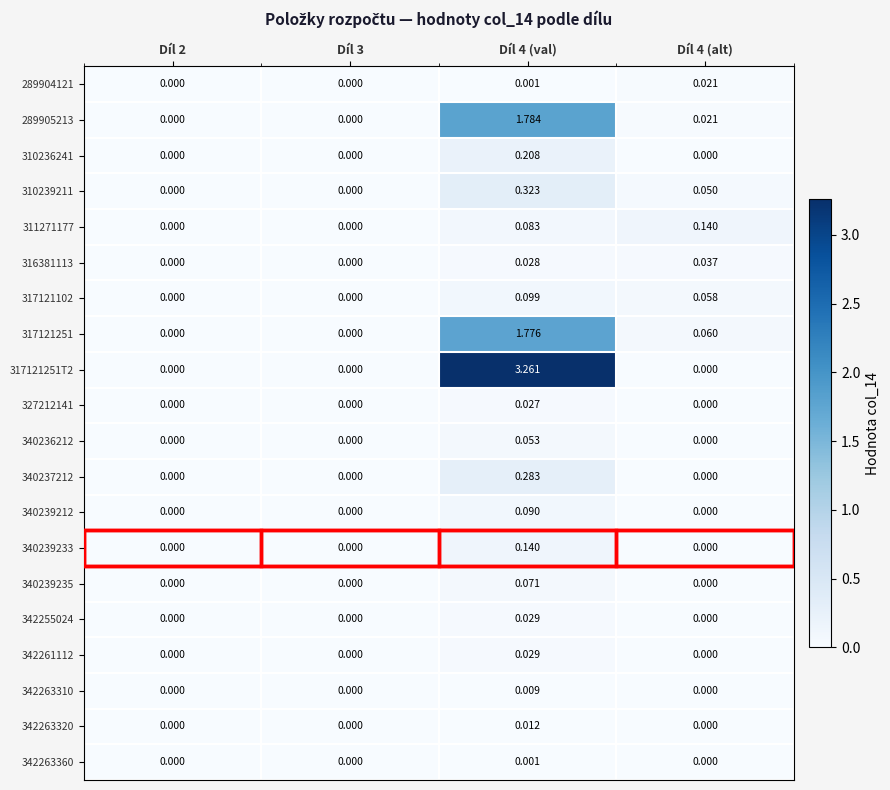

How many categories are shown in the chart?

4